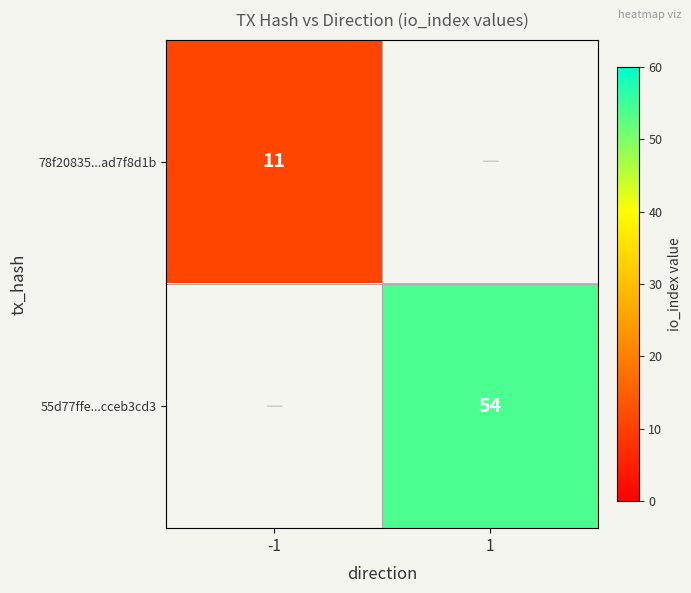

The 78f20835...ad7f8d1b series shows 14 at -1. True or false?

False